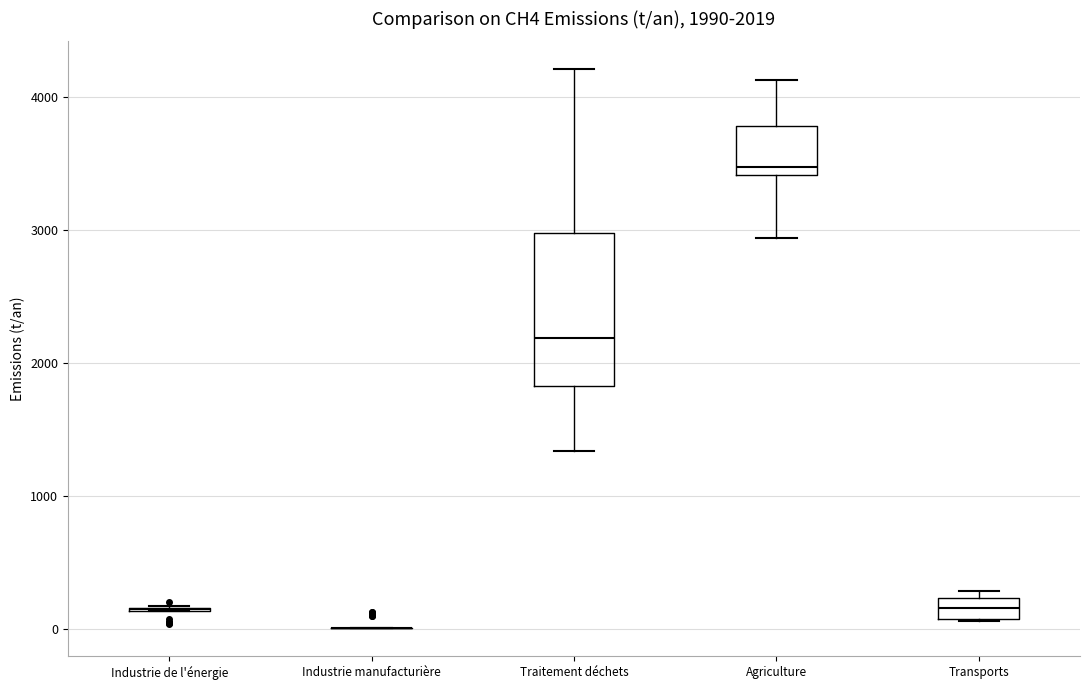

Comparing the boxes themselves (not the whiskers), which one is the tallest?

Traitement déchets